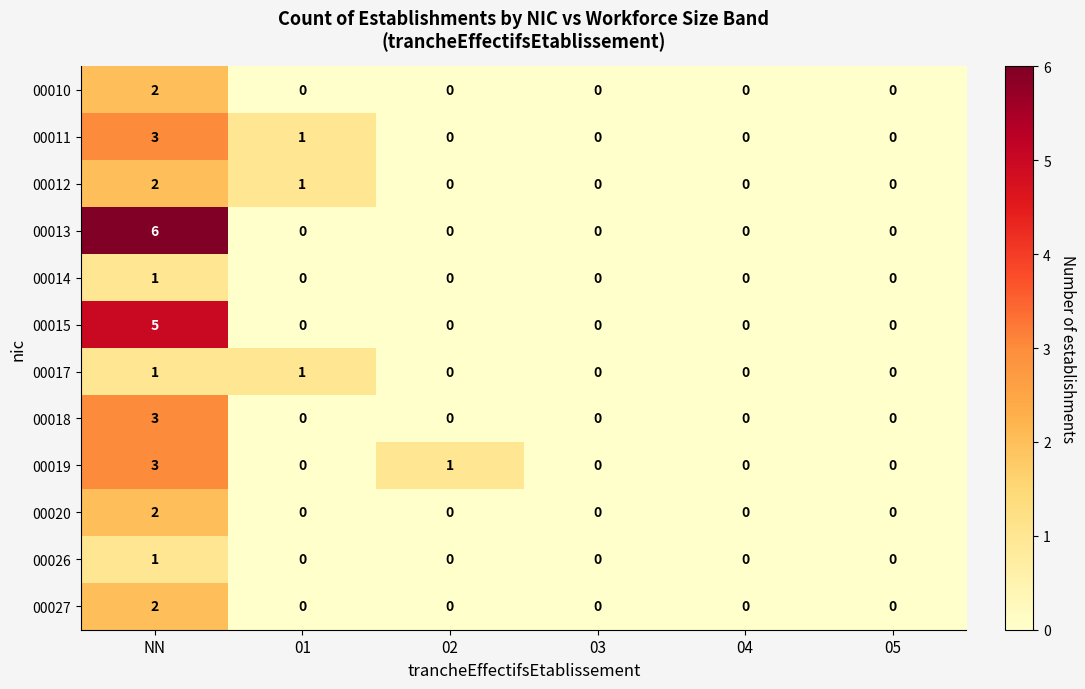

At which category is the sum across all series the highest?

NN